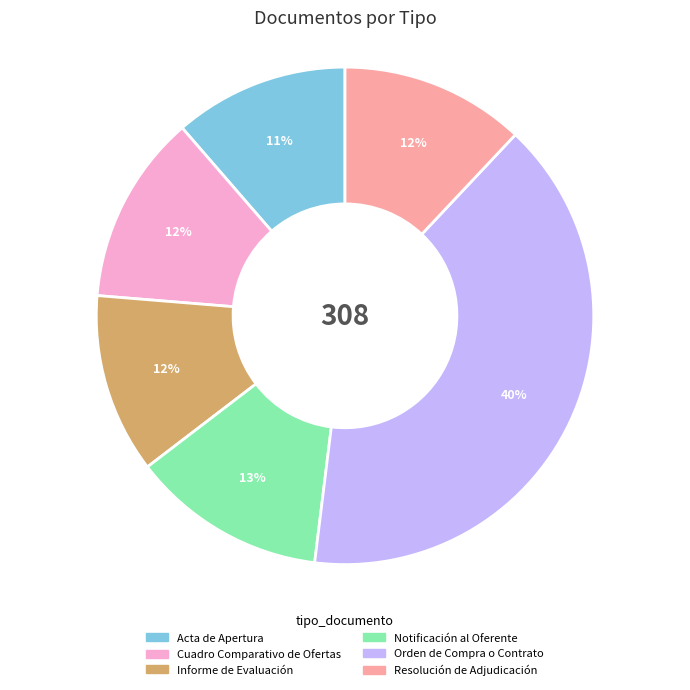

What percentage is the Orden de Compra o Contrato slice, to the nearest percent?

40%